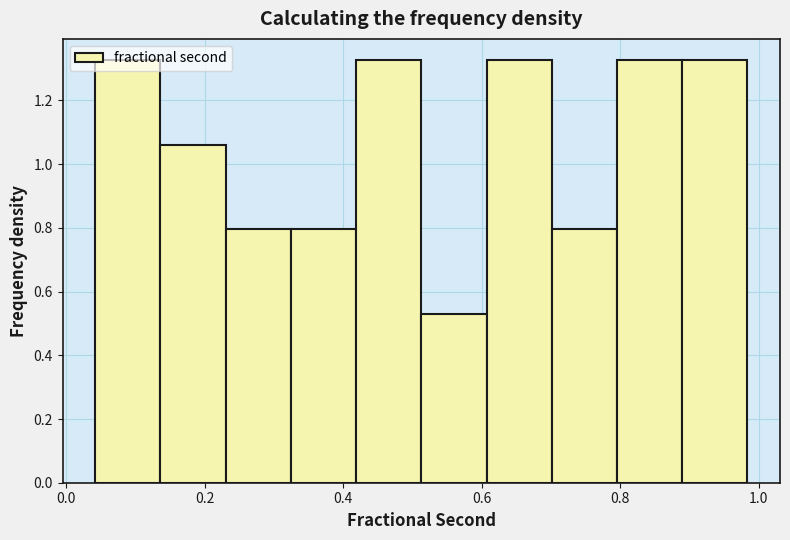

Reading left to right, list every bar in this chart as the range it spans on the x-axis followed by its height. Neither the bar edges nor the heights are printed on the chart, so give them approximately, as read against the axes.

0.04 to 0.14: 1.32
0.14 to 0.24: 1.06
0.24 to 0.32: 0.80
0.32 to 0.42: 0.80
0.42 to 0.52: 1.32
0.52 to 0.60: 0.54
0.60 to 0.70: 1.32
0.70 to 0.80: 0.80
0.80 to 0.88: 1.32
0.88 to 0.98: 1.32